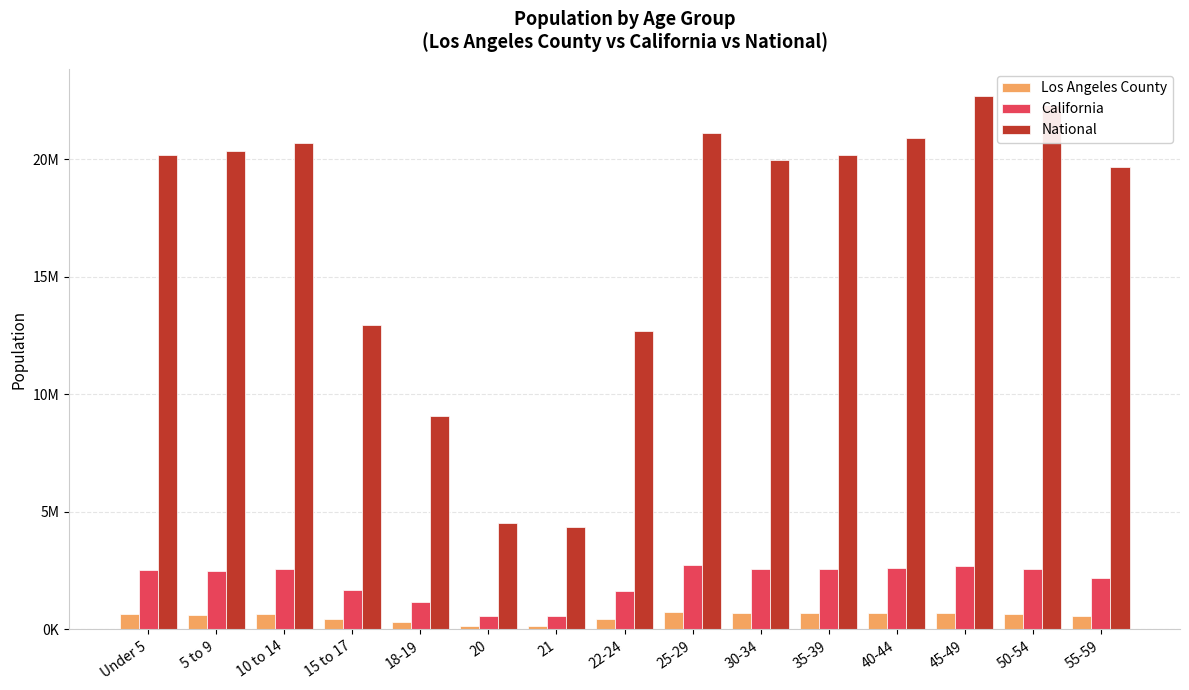

Reading left to right, list all the values displayed in this chart.

Los Angeles County: Under 5=645793	5 to 9=633690	10 to 14=678845	15 to 17=443880	18-19=309750	20=153466	21=148530	22-24=450792	25-29=759602	30-34=716129	35-39=715635	40-44=714691	45-49=706742	50-54=662205	55-59=560920
California: Under 5=2531333	5 to 9=2505839	10 to 14=2590930	15 to 17=1666938	18-19=1157002	20=573642	21=555775	22-24=1636532	25-29=2744409	30-34=2573468	35-39=2573579	40-44=2609131	45-49=2689819	50-54=2562552	55-59=2204296
National: Under 5=20201362	5 to 9=20348657	10 to 14=20677194	15 to 17=12954254	18-19=9086089	20=4519129	21=4354294	22-24=12712576	25-29=21101849	30-34=19962099	35-39=20179642	40-44=20890964	45-49=22708591	50-54=22298125	55-59=19664805